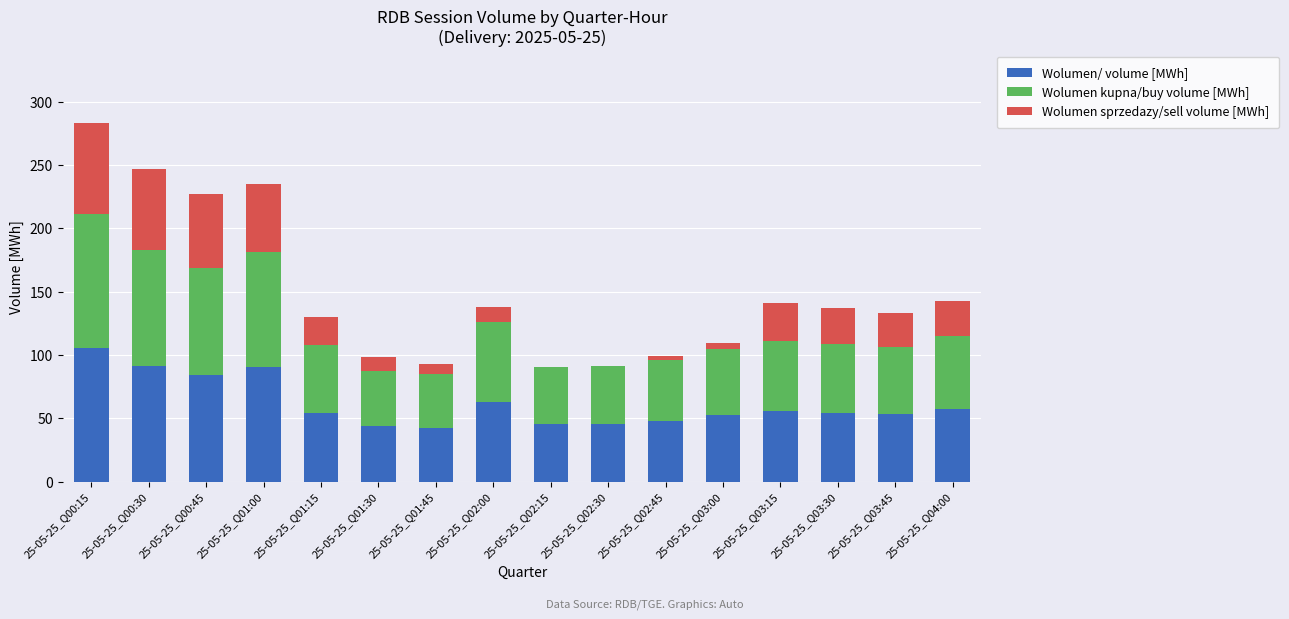

Which category has the highest value in the Wolumen/ volume [MWh] series?

25-05-25_Q00:15